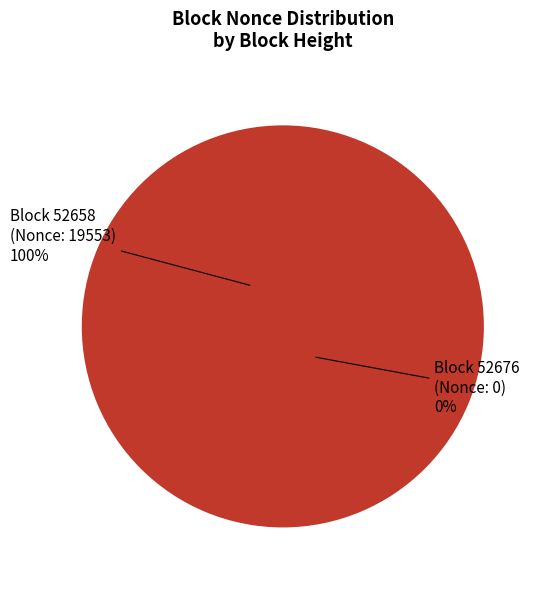

To the nearest percent, what is the difference between the largest and smallest slice percentages?

100%